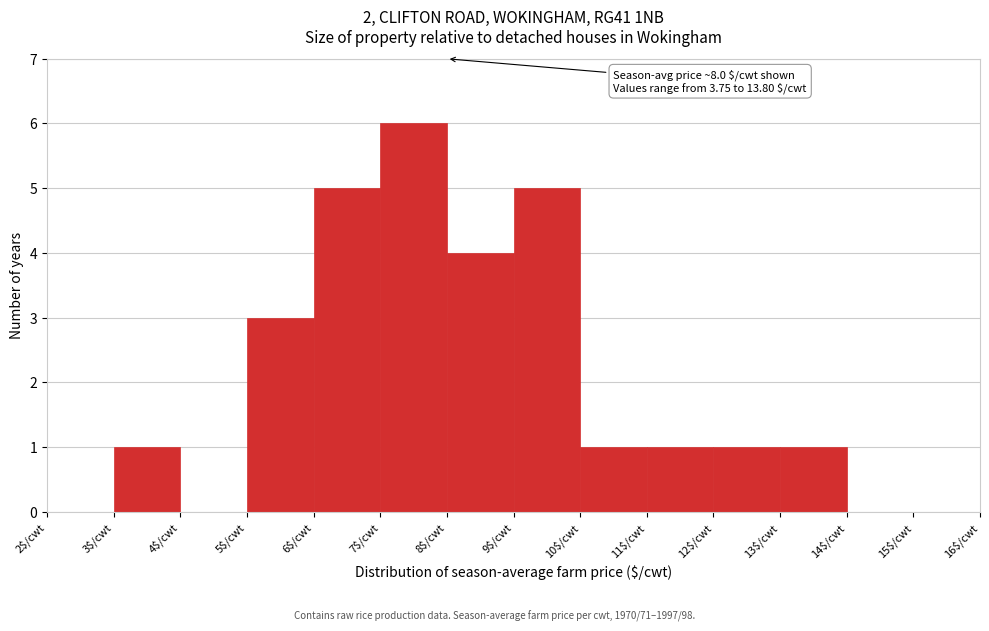

Which range on the x-axis has the tallest bar?

7 to 8